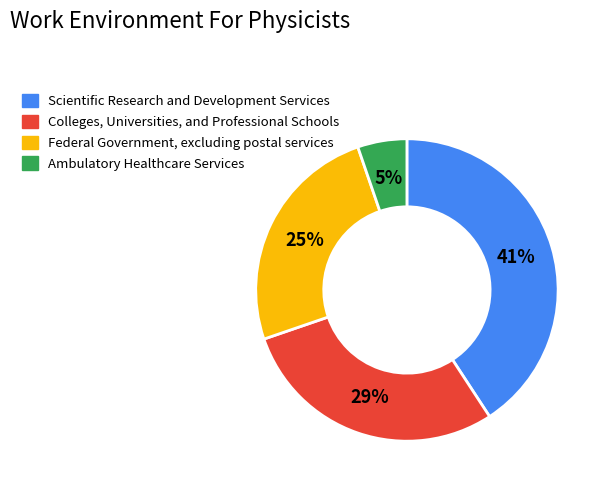

To the nearest percent, what is the average slice percentage?

25%